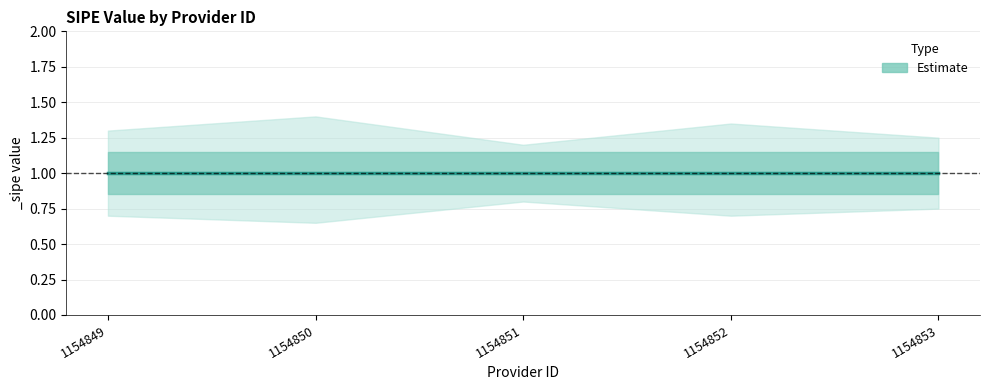

Which category has the lowest value in the _sipe_lower series?

1154850